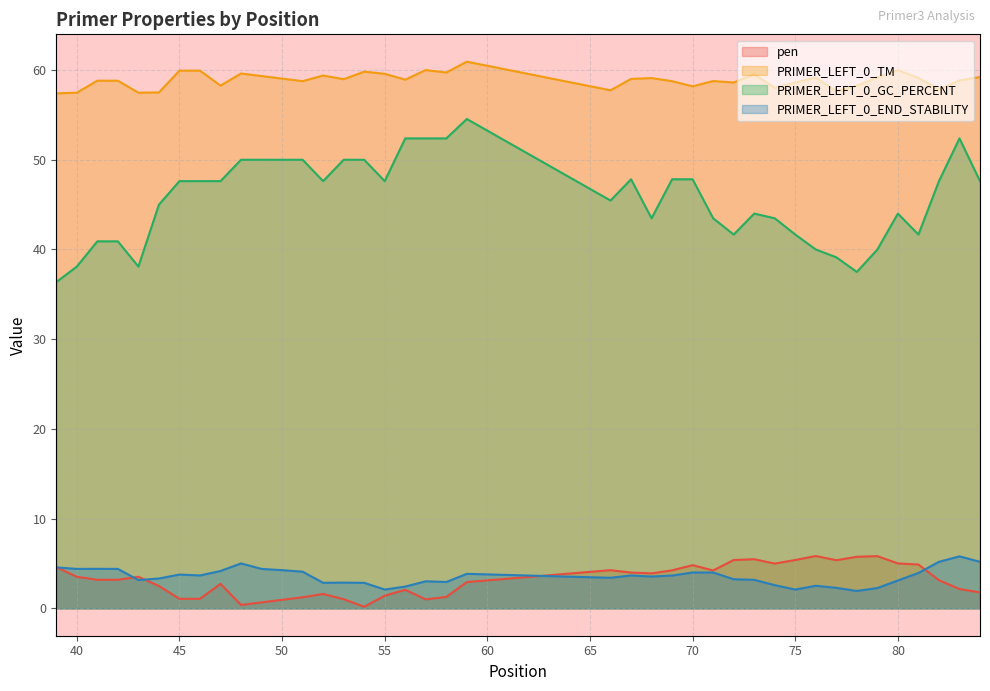

How many data points in PRIMER_LEFT_0_TM are less than 58?

7